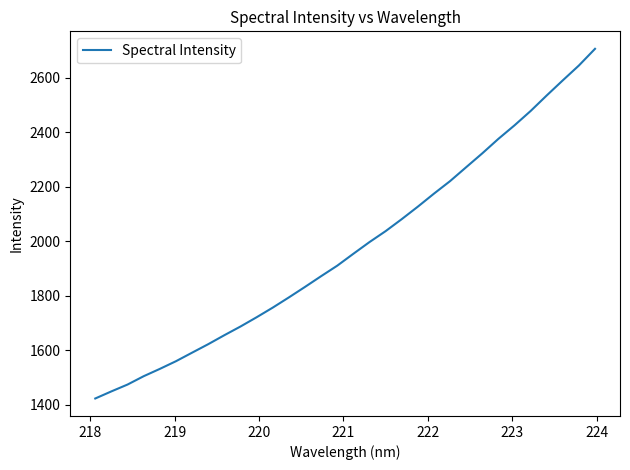

What is the difference between the maximum and minimum values?

1282.9